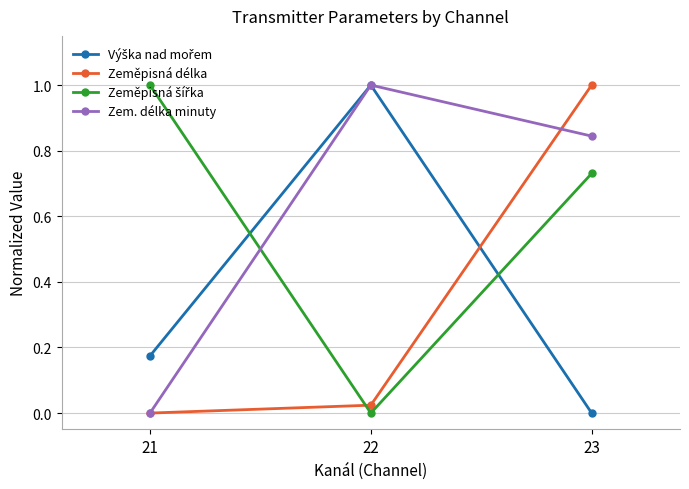

Which category has the highest value in the Zeměpisná délka series?

23